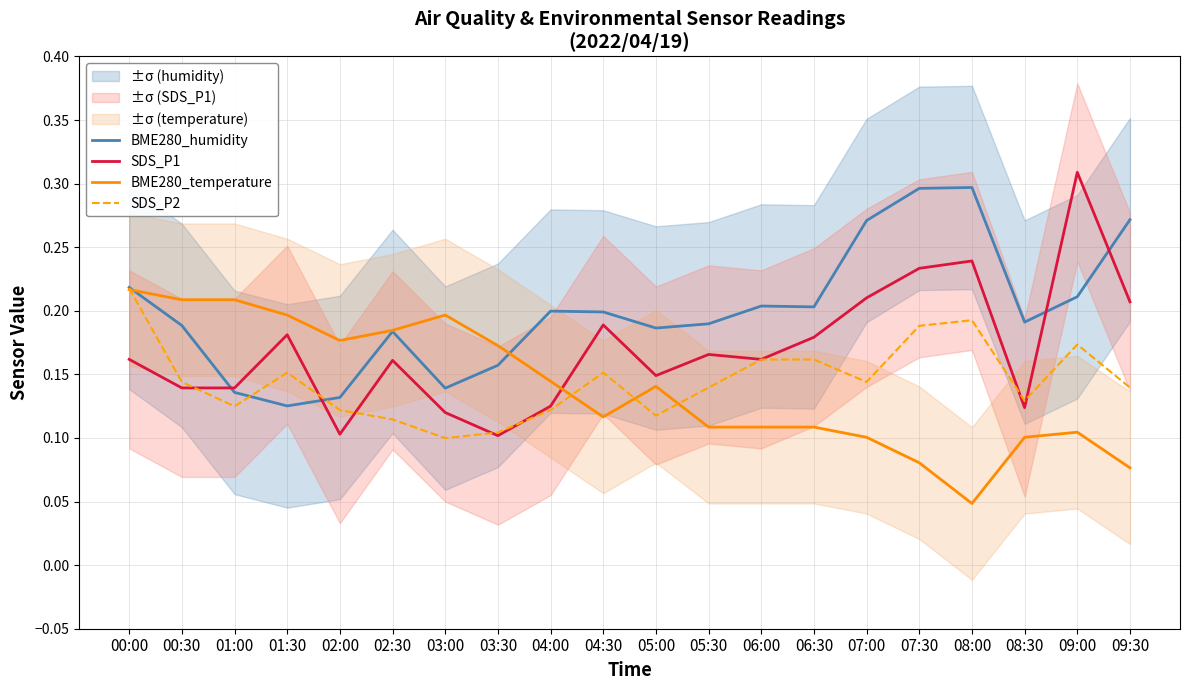

What is the sum of all BME280_temperature values?

2.8